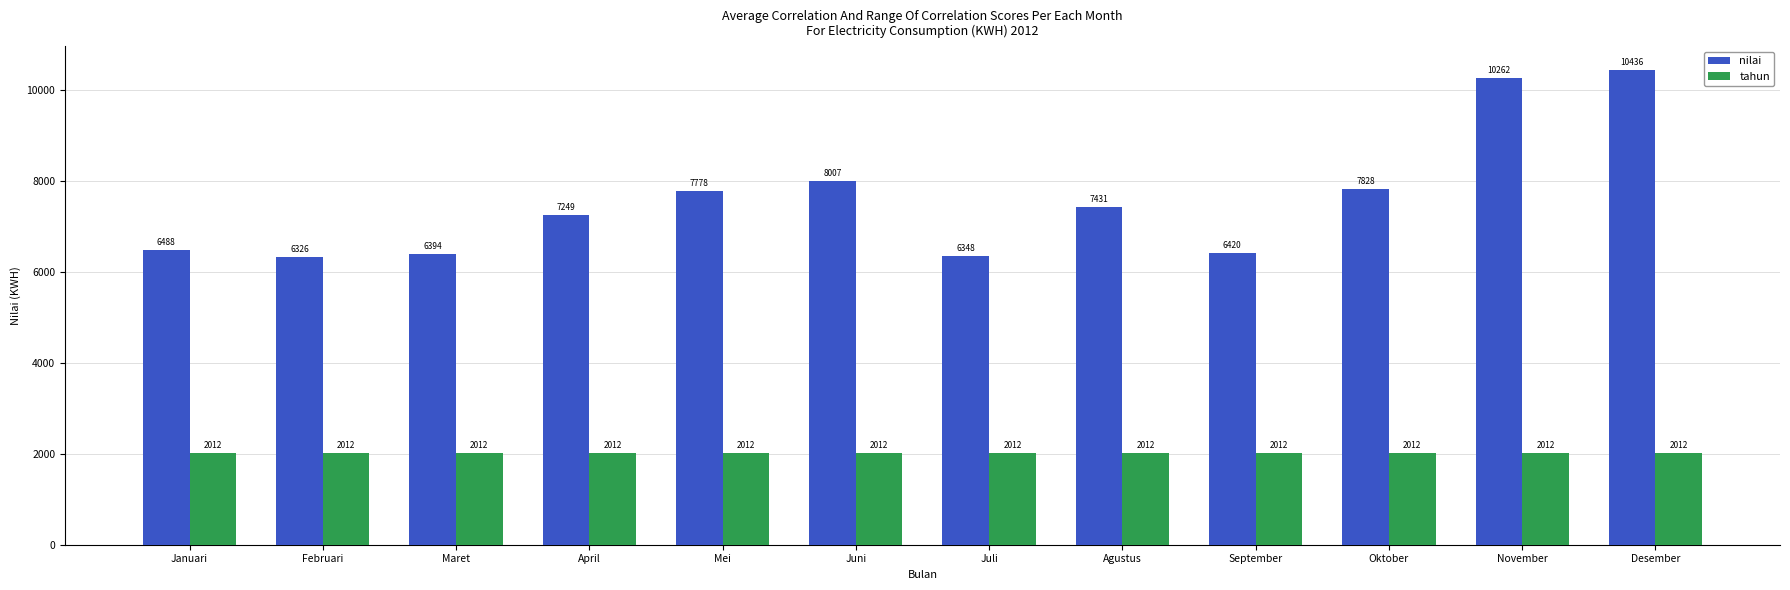

What are all the series names shown in the legend?

nilai, tahun